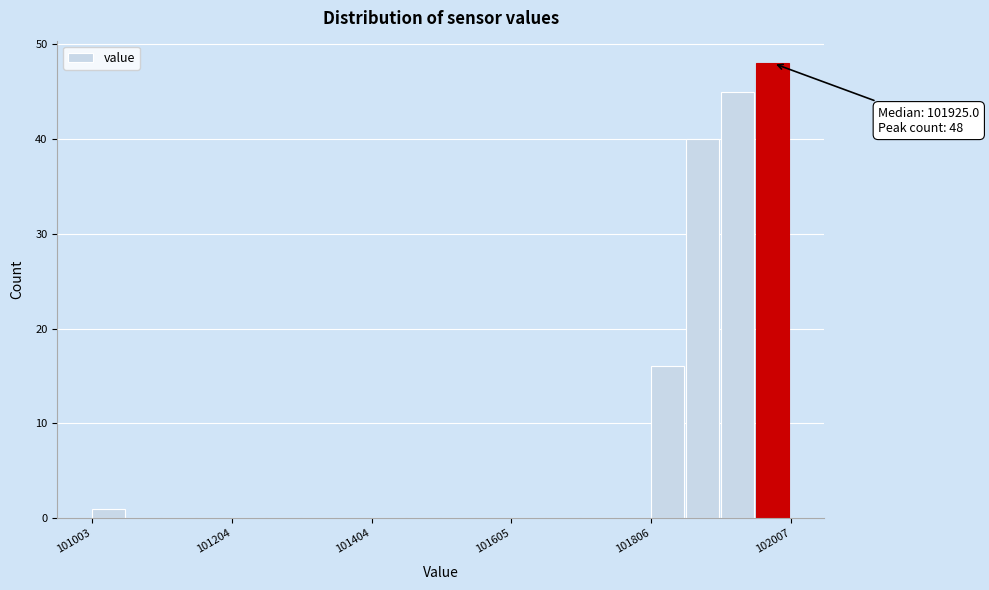

Around what value on the x-axis is the tallest bar? Give the approximate position of its centre, as read against the axis.

102000